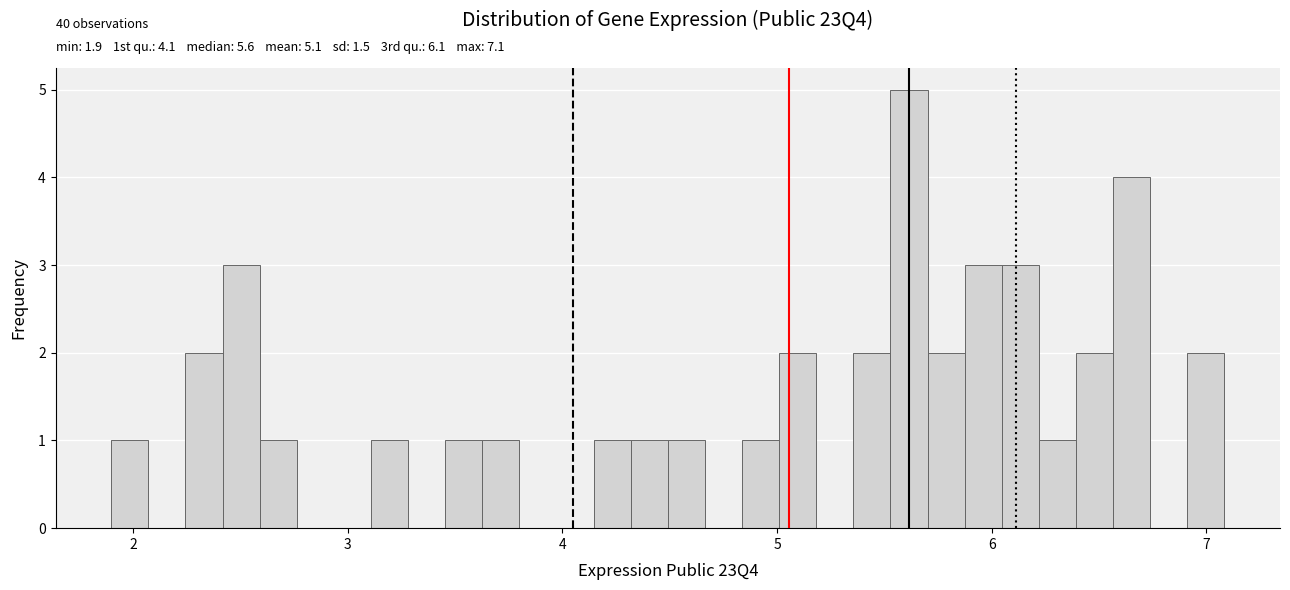

Read against the x-axis, roughly where is the centre of the tallest bar?

5.6